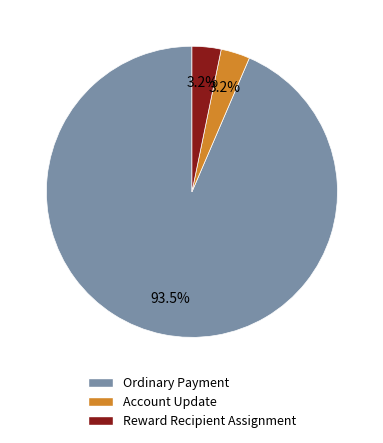

Approximately how many times larger is the value at Reward Recipient Assignment compared to Account Update?

1.0